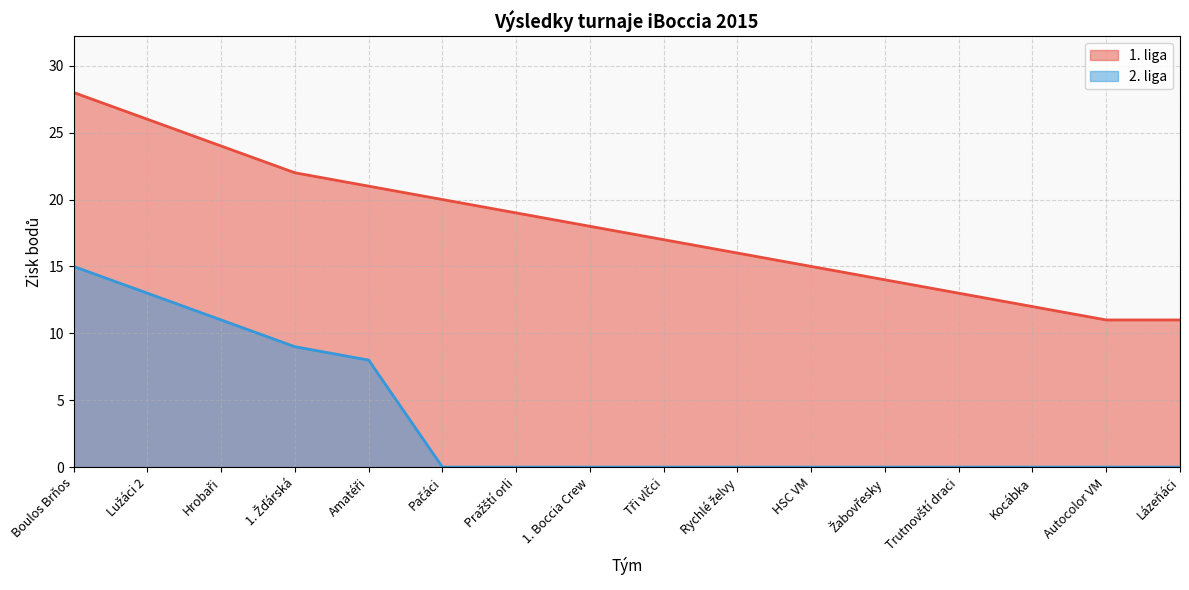

How many lines are shown in the chart?

2